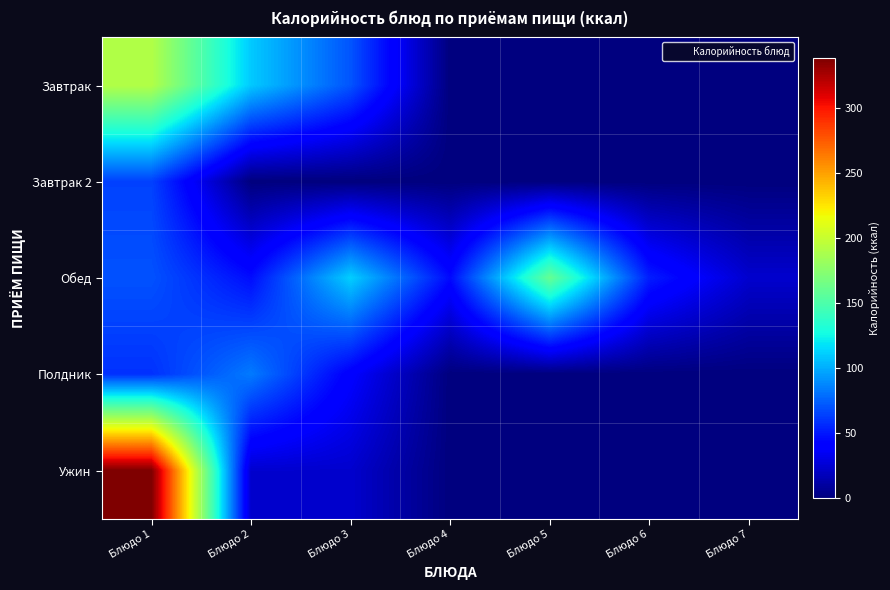

Rank the series at Блюдо 7 from highest to lowest value.

Обед, Завтрак, Завтрак 2, Полдник, Ужин